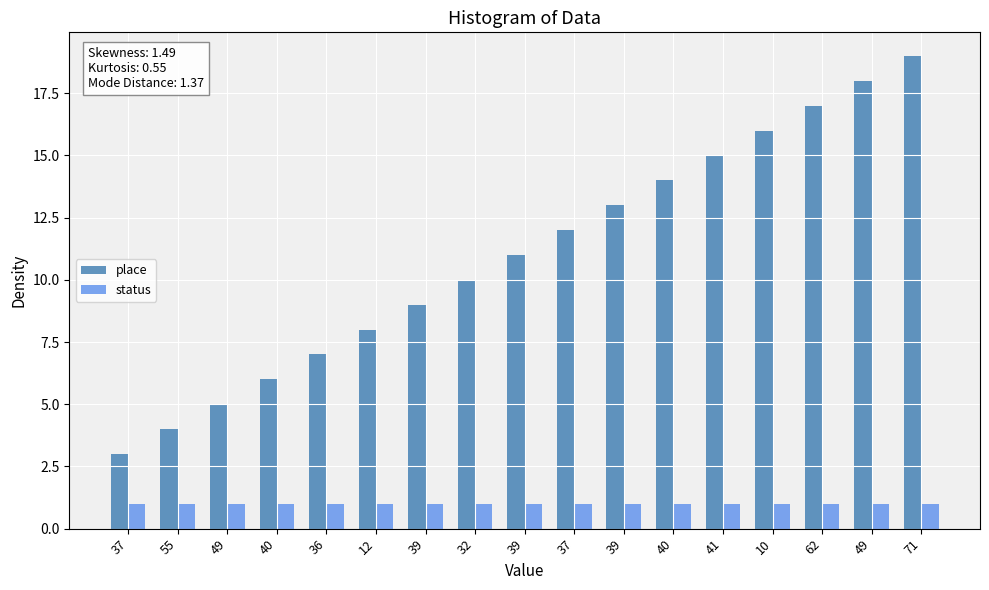

Between 39 and 39, which is larger?

39